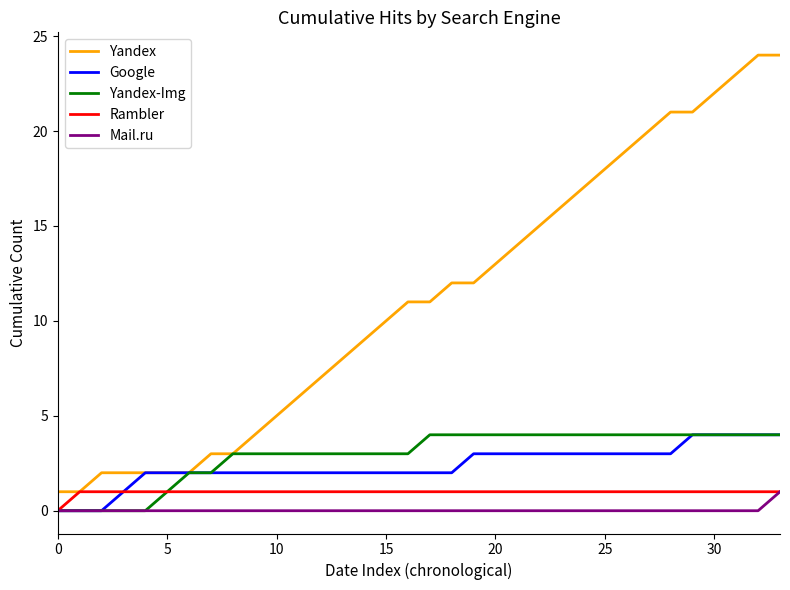

True or false: Mail.ru and Yandex cross at least once.

False